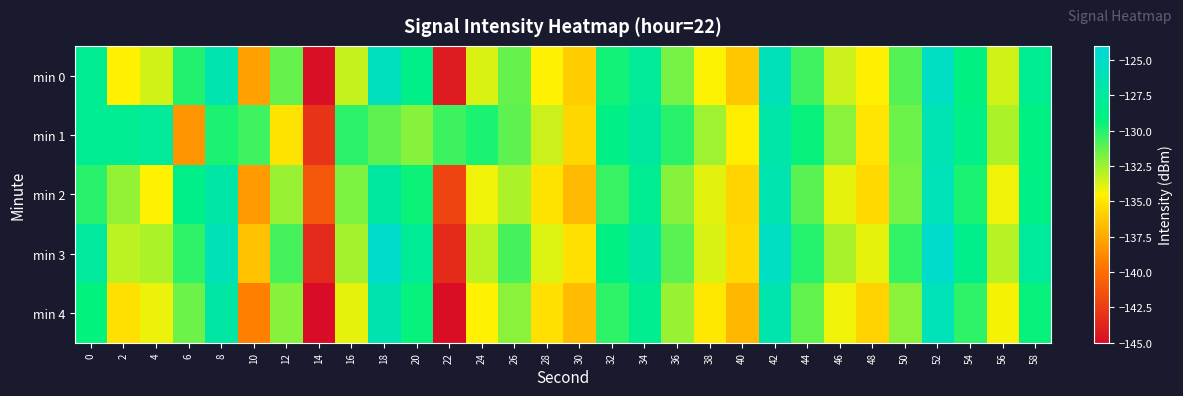

What is the greatest value displayed?

-124.7